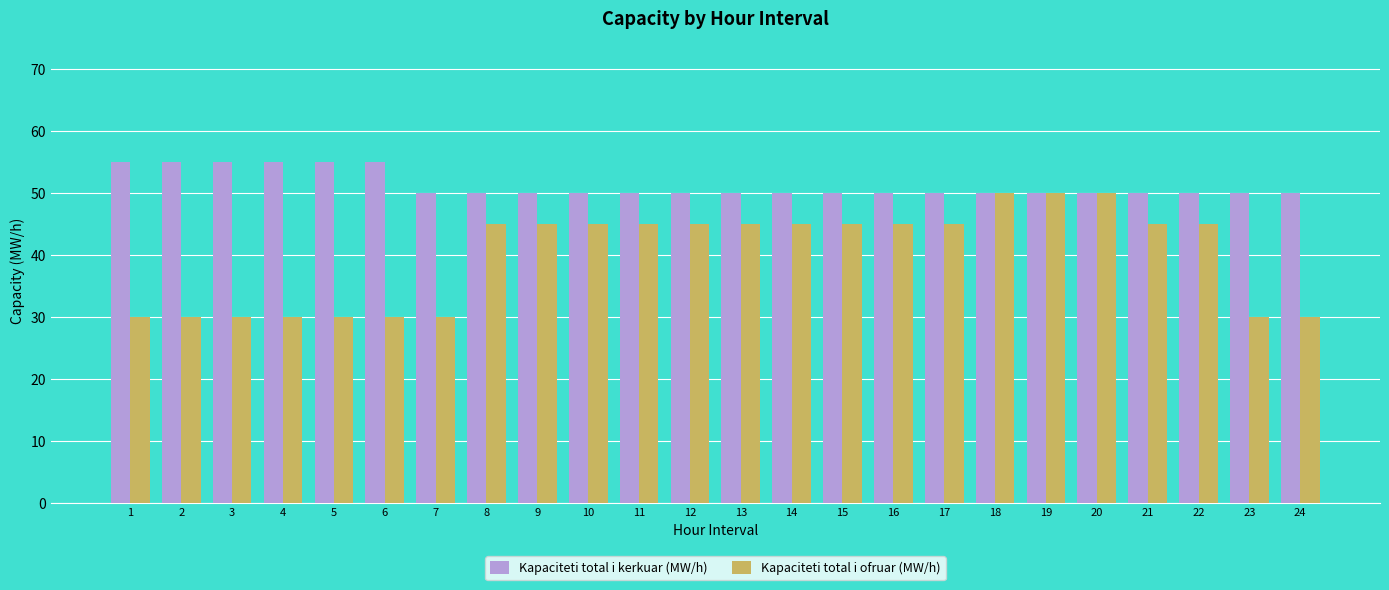

What is the value of the Kapaciteti total i ofruar (MW/h) bar at the 11th from the left?

45